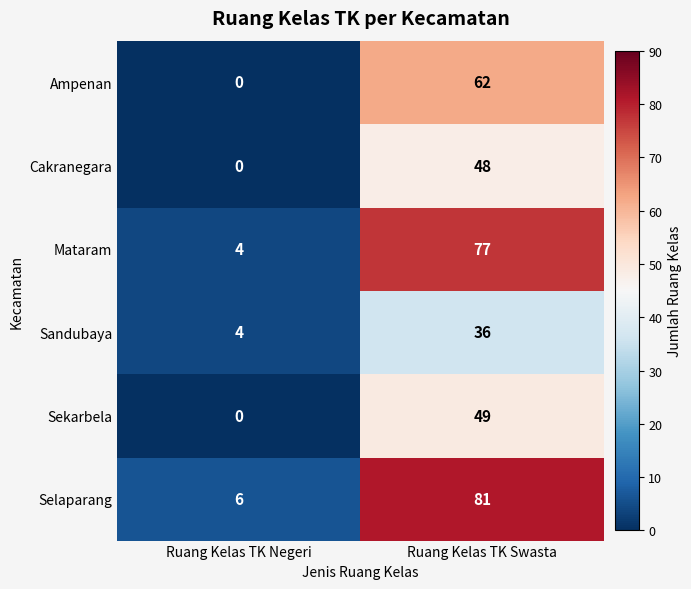

Which category has the lowest value across all series?

Ruang Kelas TK Negeri